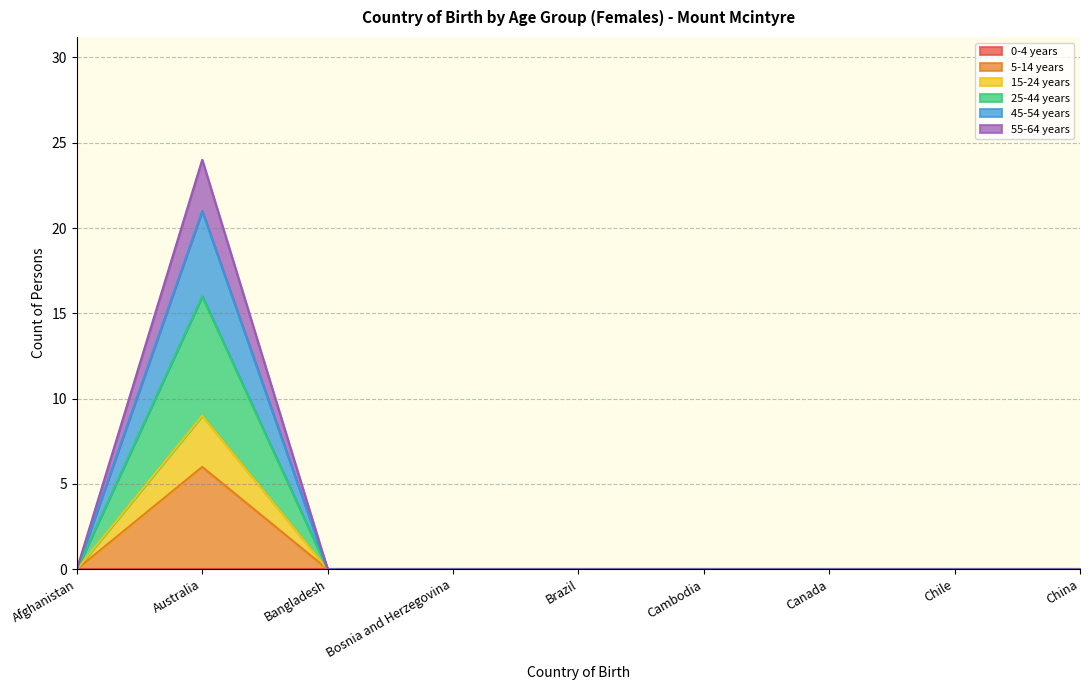

True or false: 25-44 years and 45-54 years intersect in this chart.

False